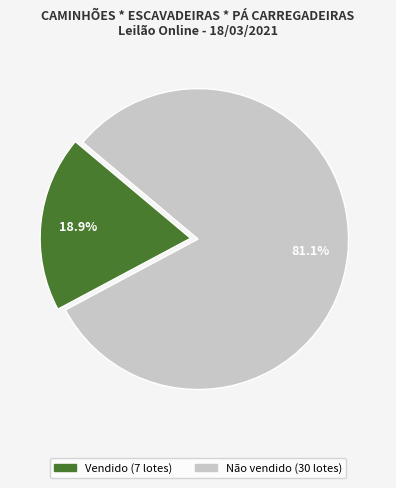

What percentage is NOT represented by Vendido?

81.1%